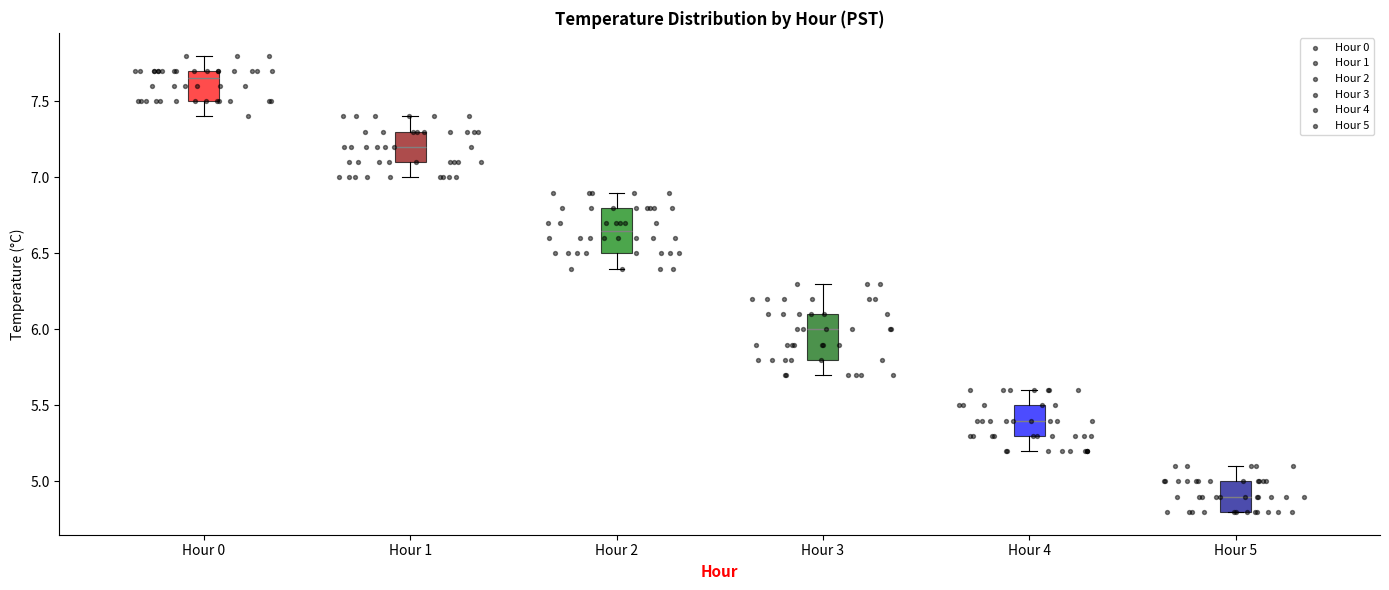

Reading left to right, transcribe this box plot: for each box, give where its median line is, the range the box spans, and where its two whiskers end, as read against the y-axis. The values are not printed on the chart, so give them approximately, as read against the axis.

Hour 0: median 7.65, box 7.50 to 7.70, whiskers 7.40 to 7.80
Hour 1: median 7.20, box 7.10 to 7.30, whiskers 7.00 to 7.40
Hour 2: median 6.65, box 6.50 to 6.80, whiskers 6.40 to 6.90
Hour 3: median 6.00, box 5.80 to 6.10, whiskers 5.70 to 6.30
Hour 4: median 5.40, box 5.30 to 5.50, whiskers 5.20 to 5.60
Hour 5: median 4.90, box 4.80 to 5.00, whiskers 4.80 to 5.10